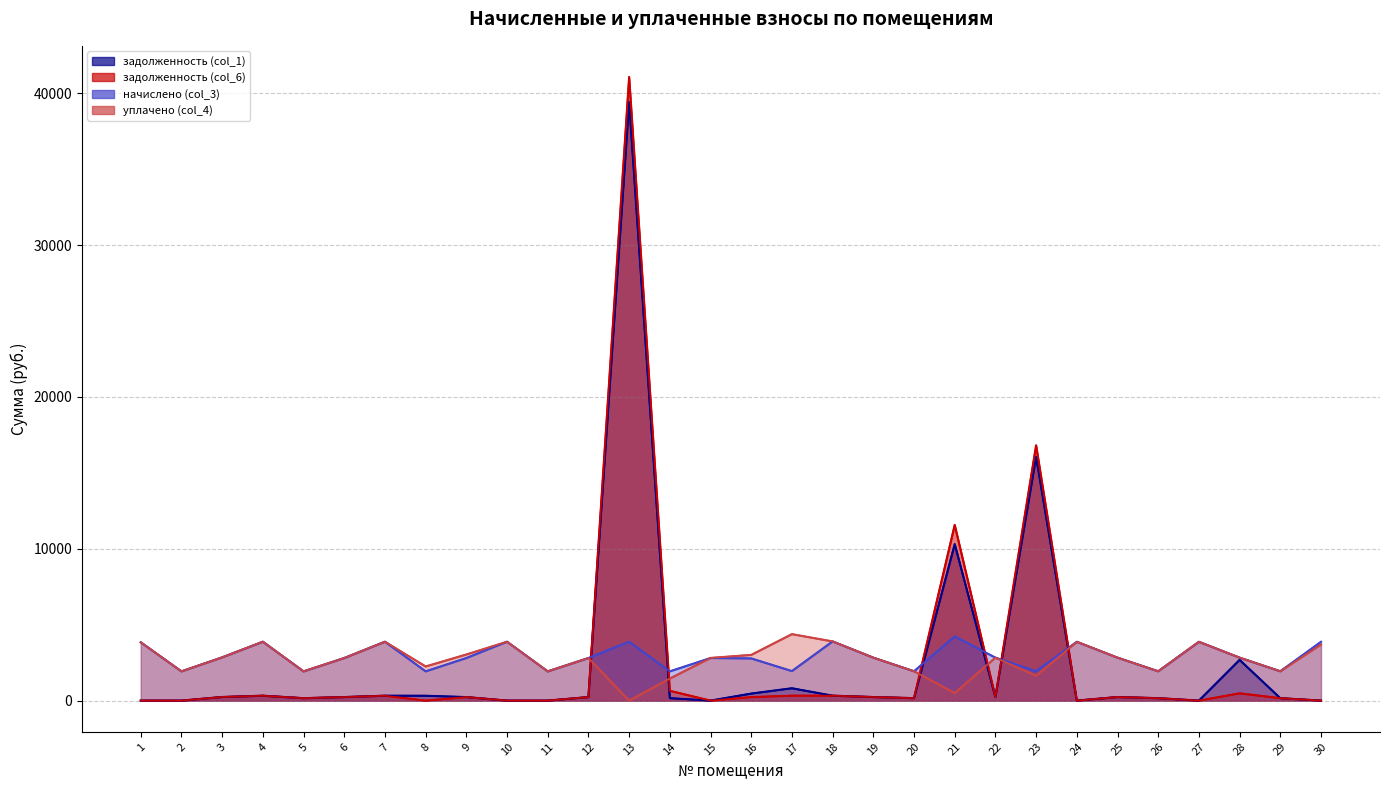

In задолженность (col_6), how many points are higher than both neighbors (excluding endpoints)?

9